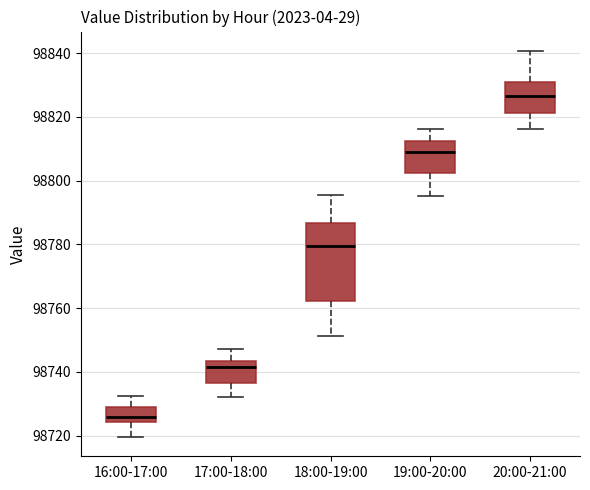

Where does the median line of the box for 17:00-18:00 sit on the y-axis? The values are not printed on the chart, so give them approximately, as read against the axis.

98742